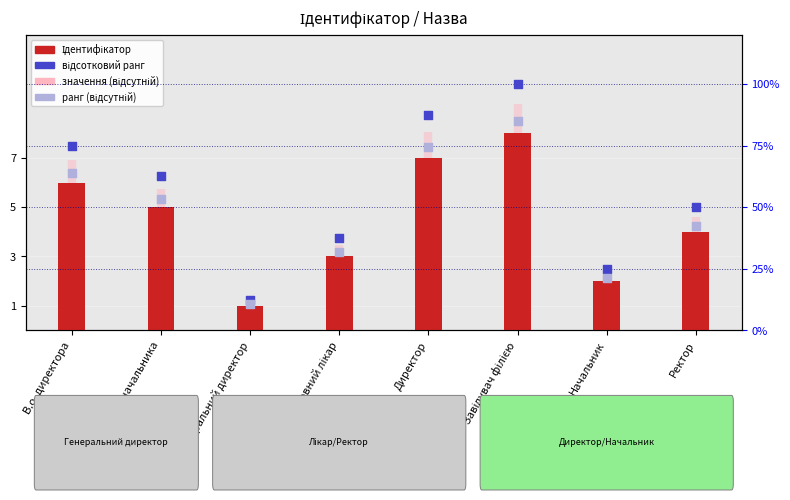

Which series has the largest total across all categories?

відсотковий ранг